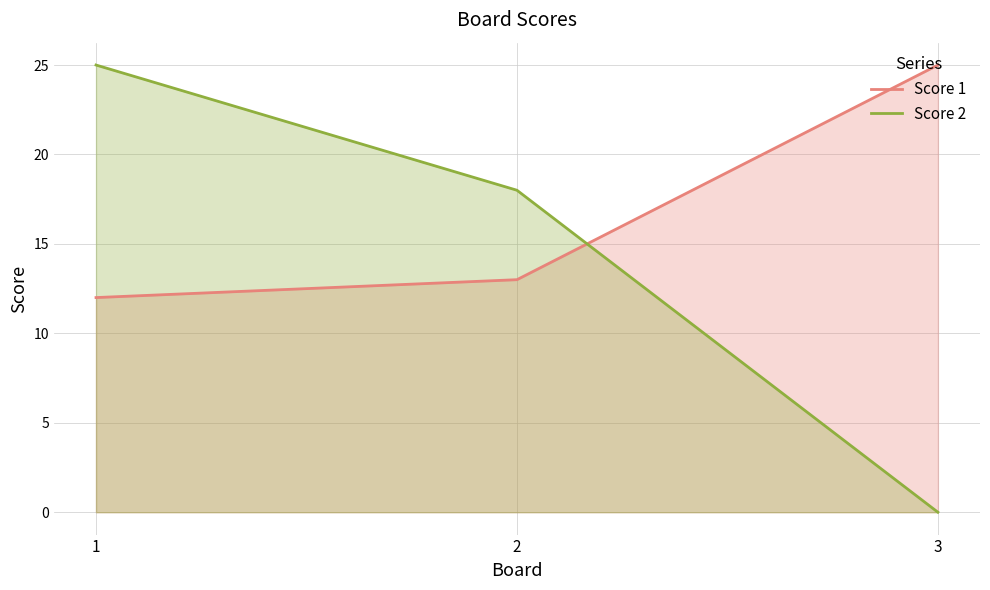

What are all the series names shown in the legend?

Score 1, Score 2